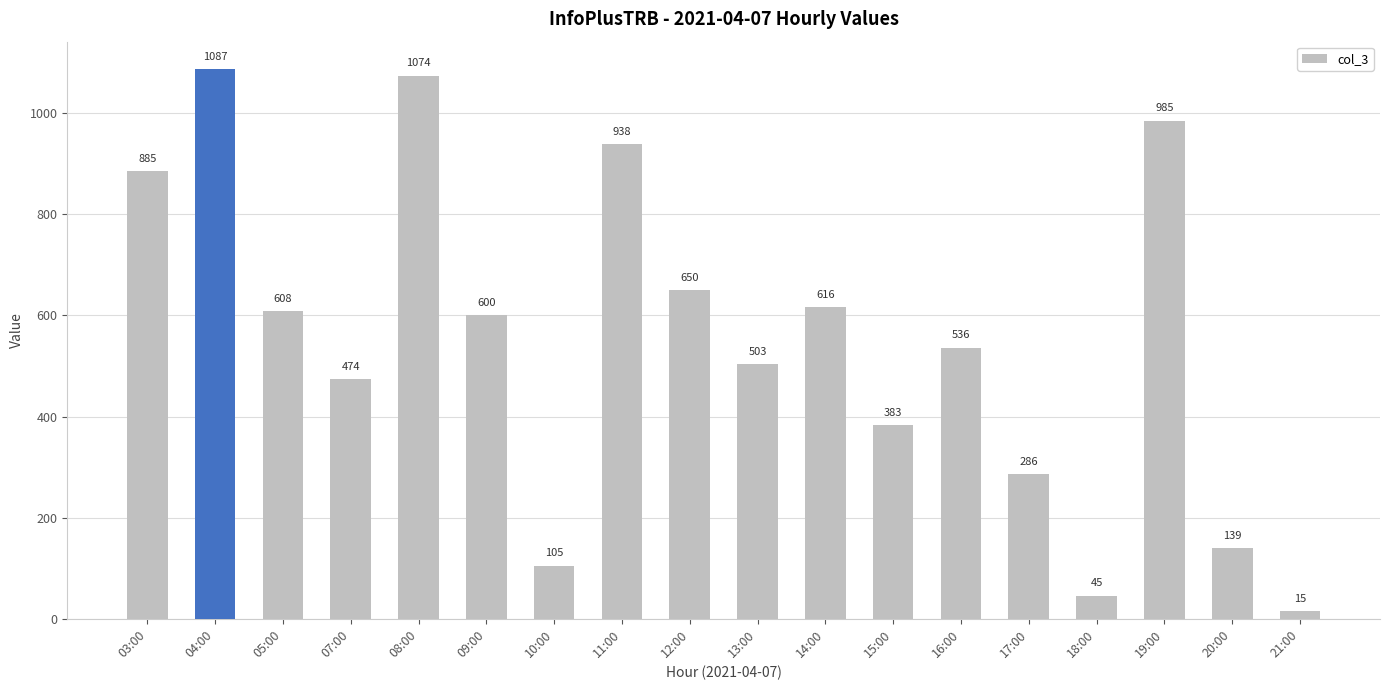

The value at 13:00 is 155. True or false?

False